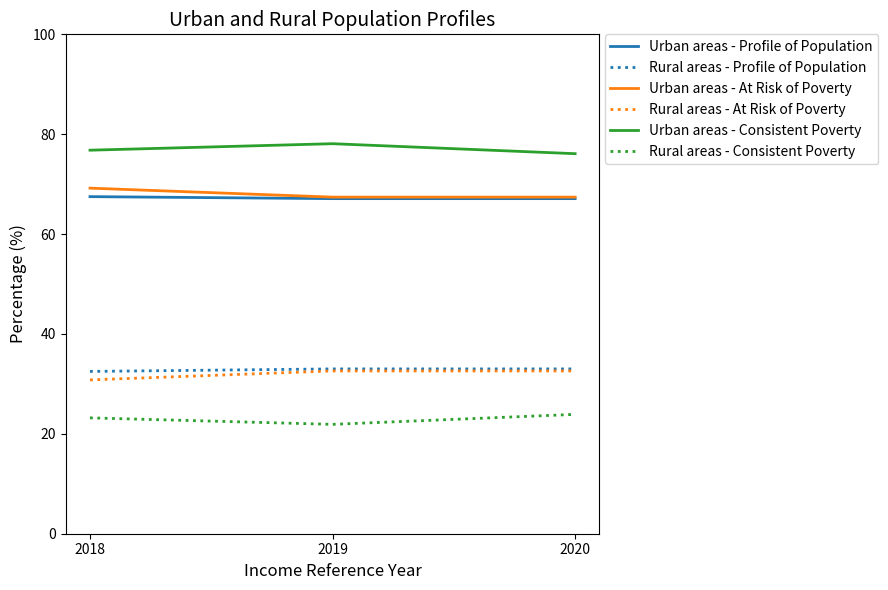

The value of Urban areas - Consistent Poverty at 2020 is 76.1. True or false?

True